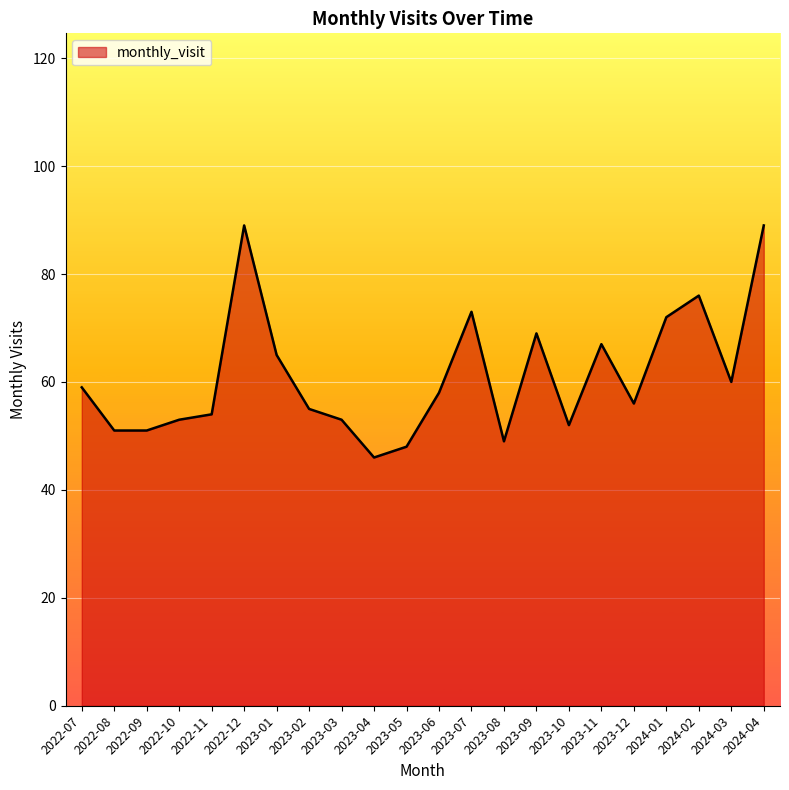

What is the change in value from 2022-08 to 2023-10?

+1